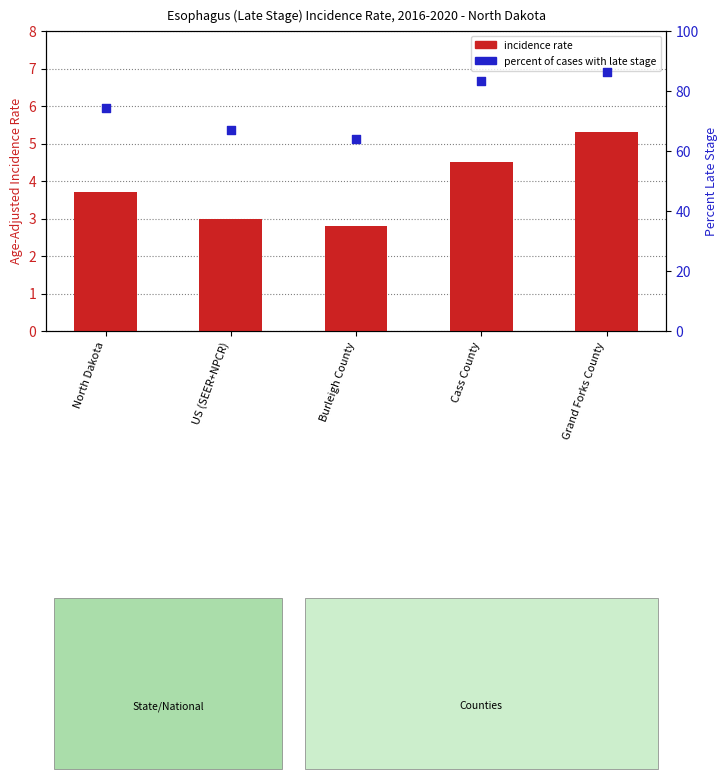

Which series has the largest total across all categories?

percent late stage